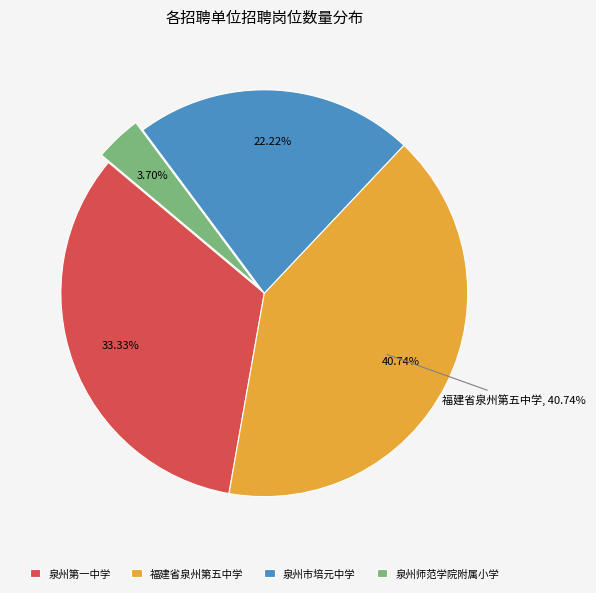

Between 泉州师范学院附属小学 and 泉州第一中学, which is larger?

泉州第一中学